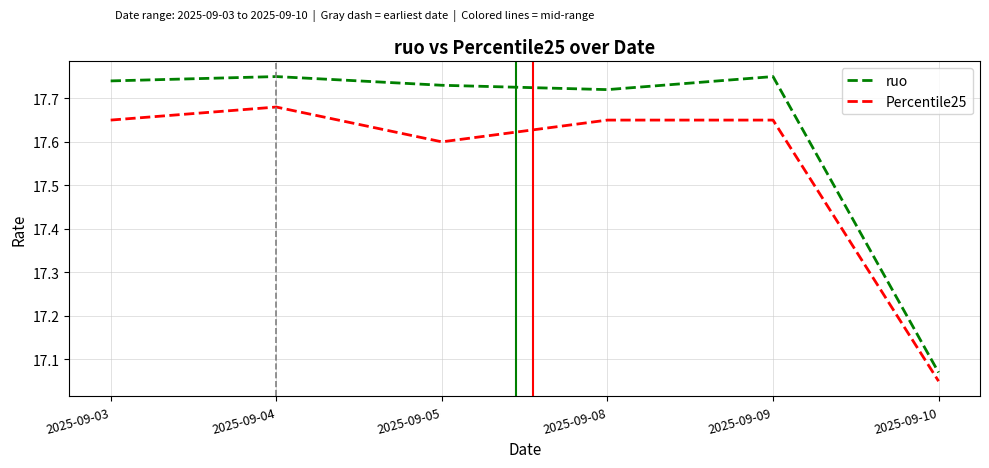

Where is ruo nearest to the value 17?

2025-09-10